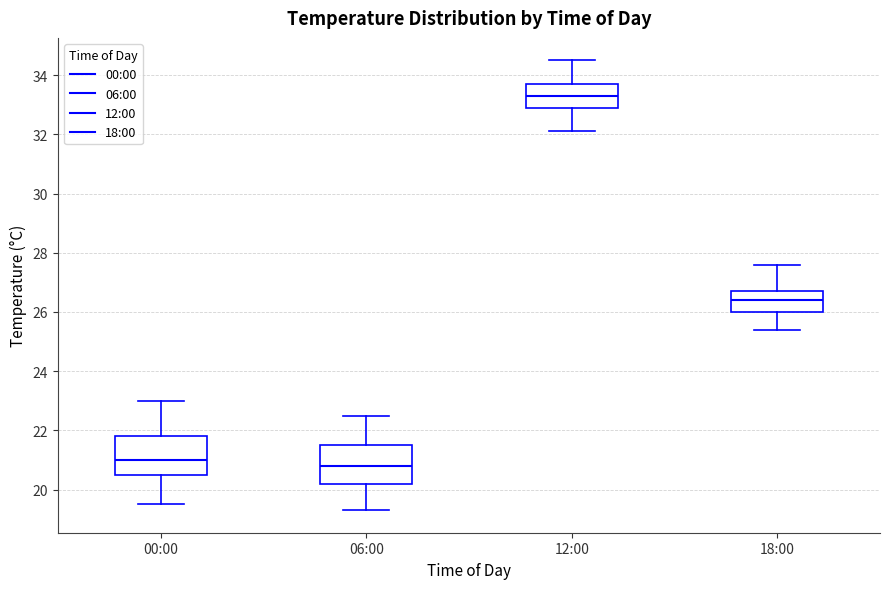

Which box's median line is the highest?

12:00